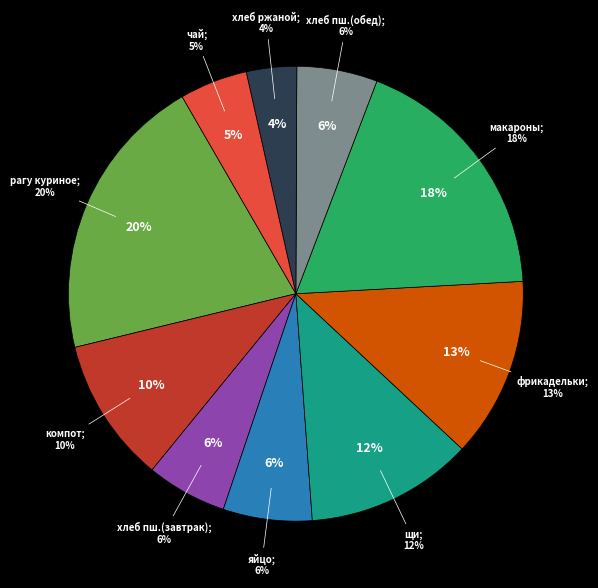

Rank the categories by value from lowest to highest.

хлеб ржаной, чай с сахаром, хлеб пшеничный (завтрак), хлеб пшеничный (обед), яйцо вареное, компот из с/ф, щи на к/б, фрикадельки в соусе, макароны отварные, рагу овощное с грудкой куриной